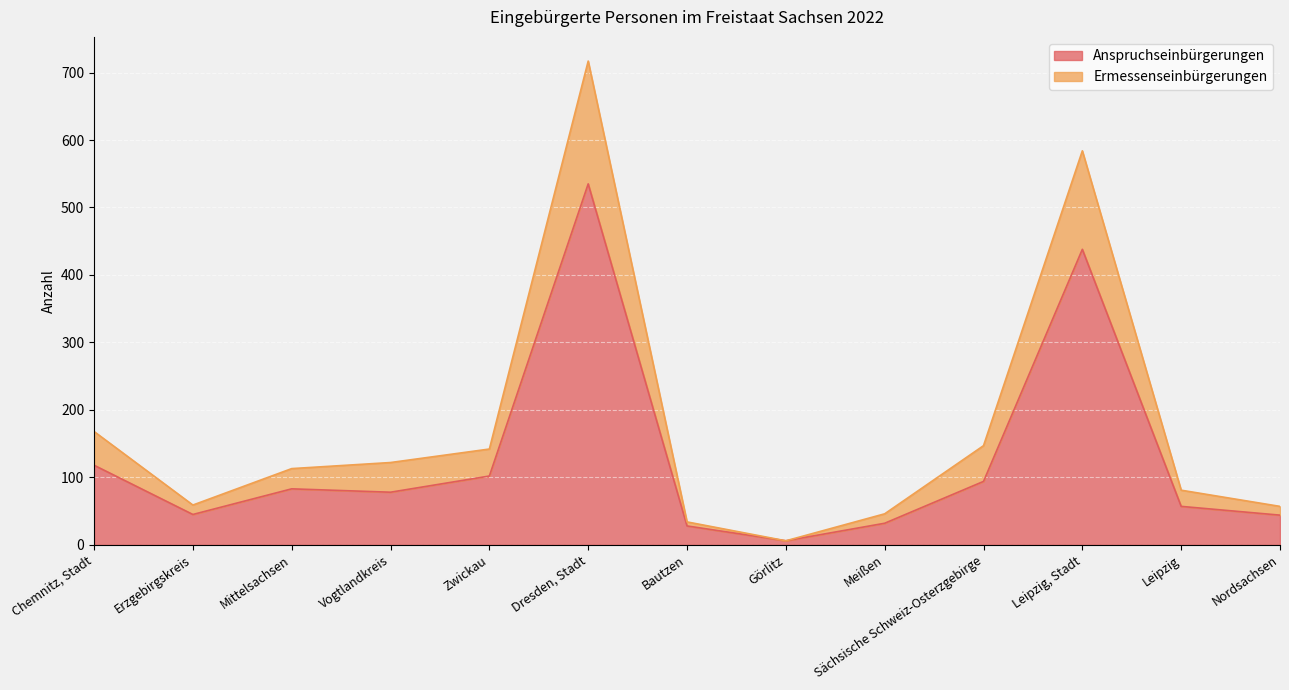

What is the label of the 4th point from the right?

Sächsische Schweiz-Osterzgebirge